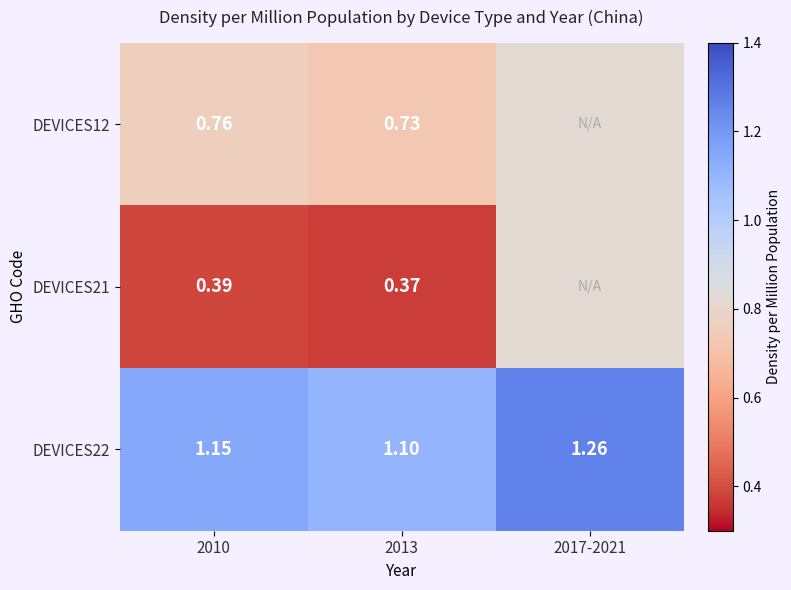

What is the greatest value displayed?

1.3